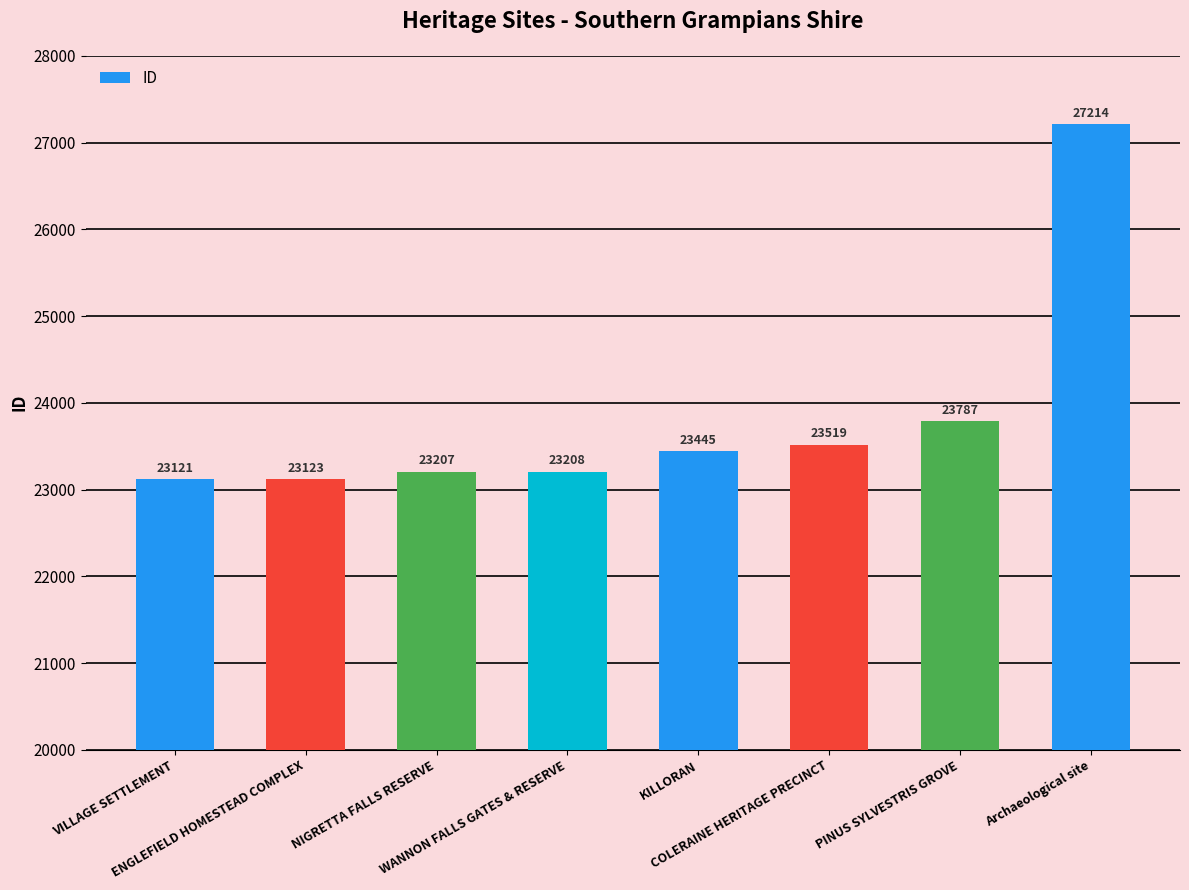

What is the average value?

23828